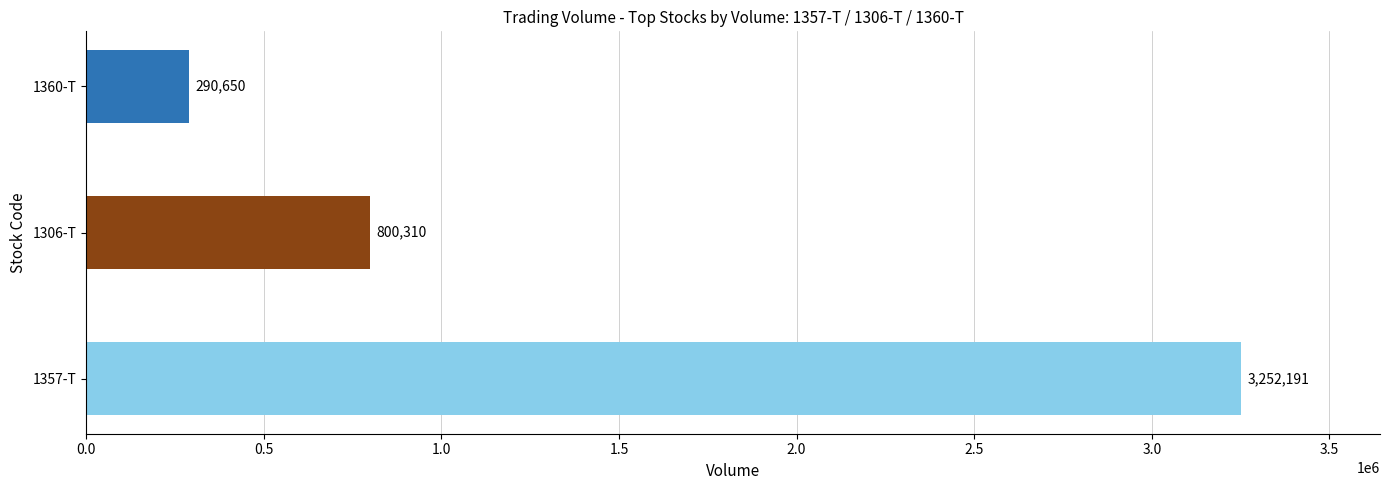

Reading bottom to top, what are all the values shown in this chart?

1357-T=3252191	1306-T=800310	1360-T=290650